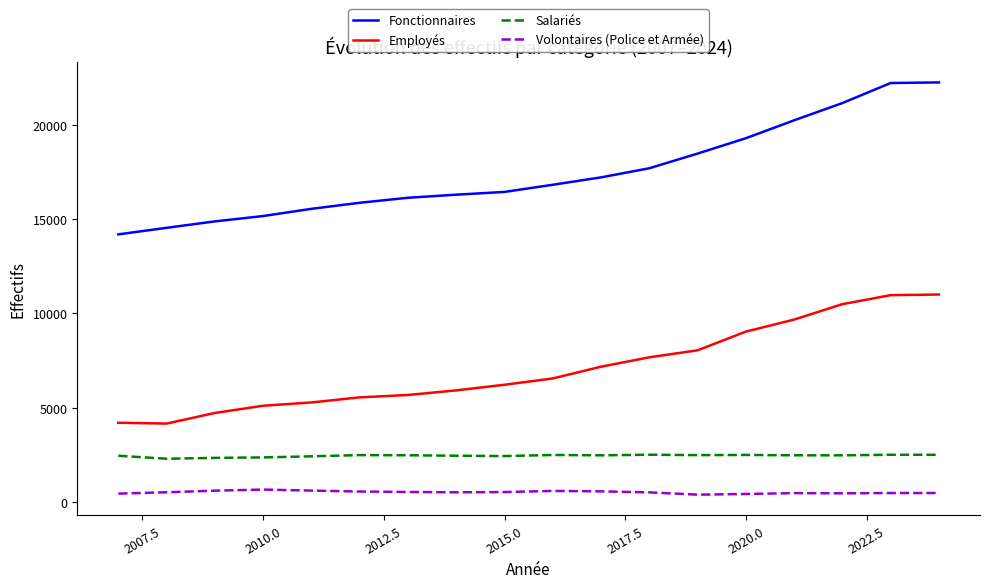

How many categories are shown in the chart?

18